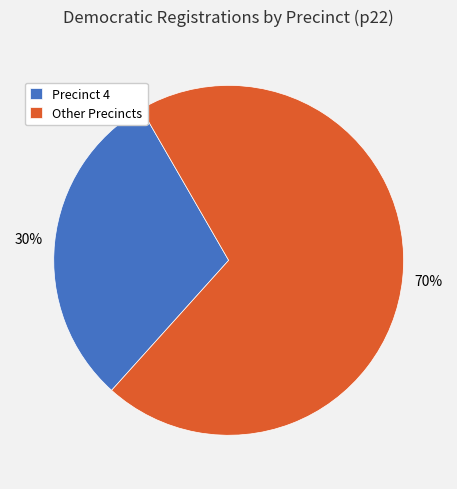

Between Precinct 4 and Other Precincts, which is larger?

Other Precincts